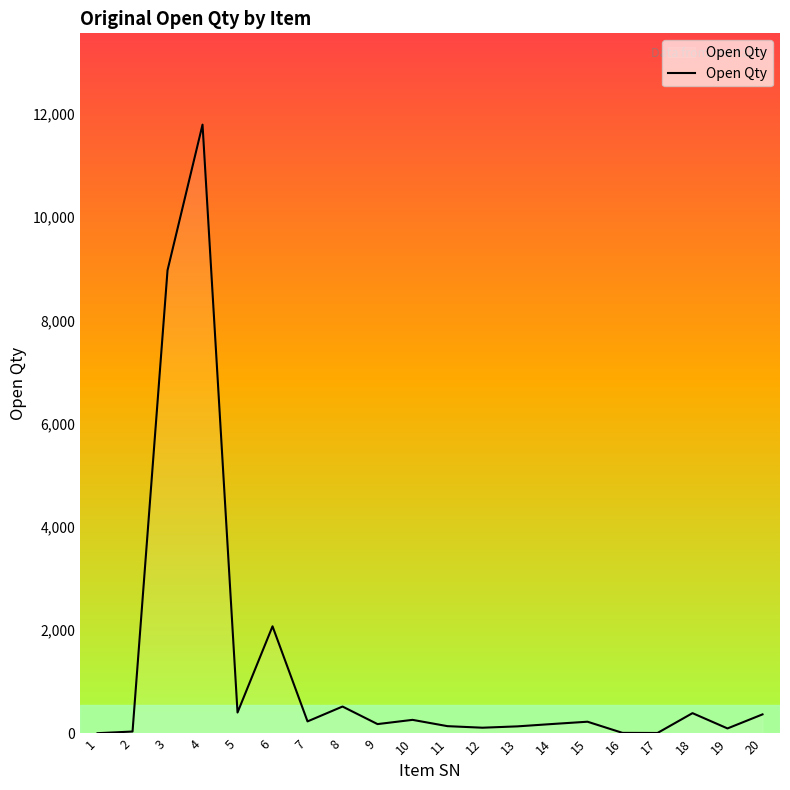

What is the average value?

1309